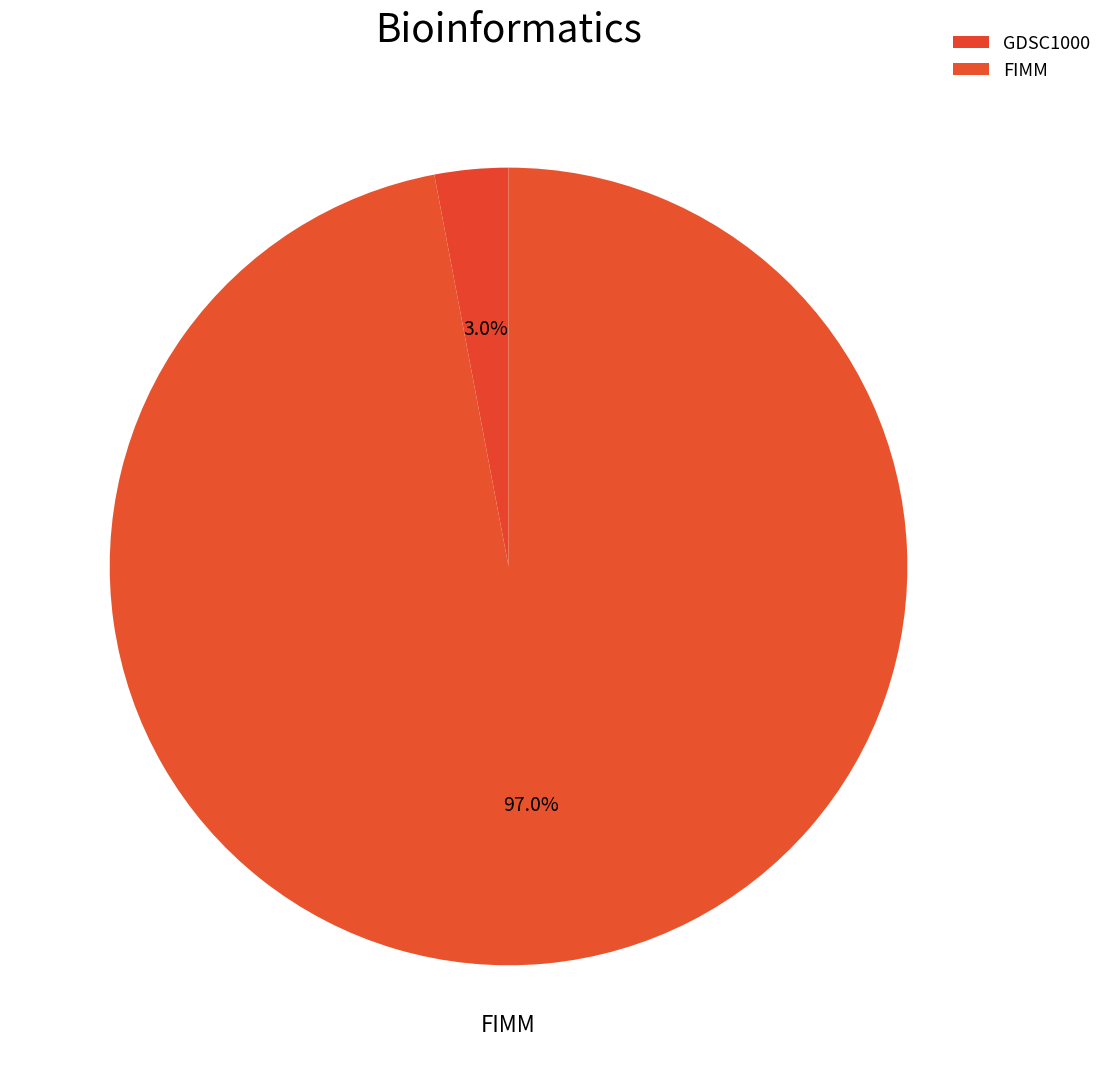

Count the number of slices in the pie.

2